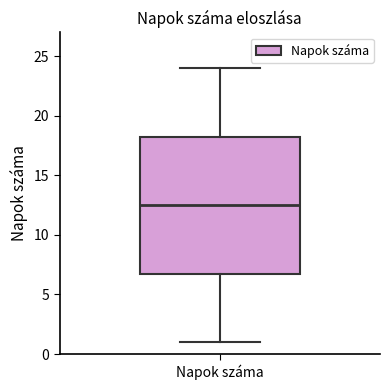

Read this box plot against the y-axis: the position of the median line, the range covered by the box, and the ends of both whiskers. The values are not printed on the chart, so give them approximately, as read against the axis.

median 12.5, box 7.0 to 18.5, whiskers 1.0 to 24.0